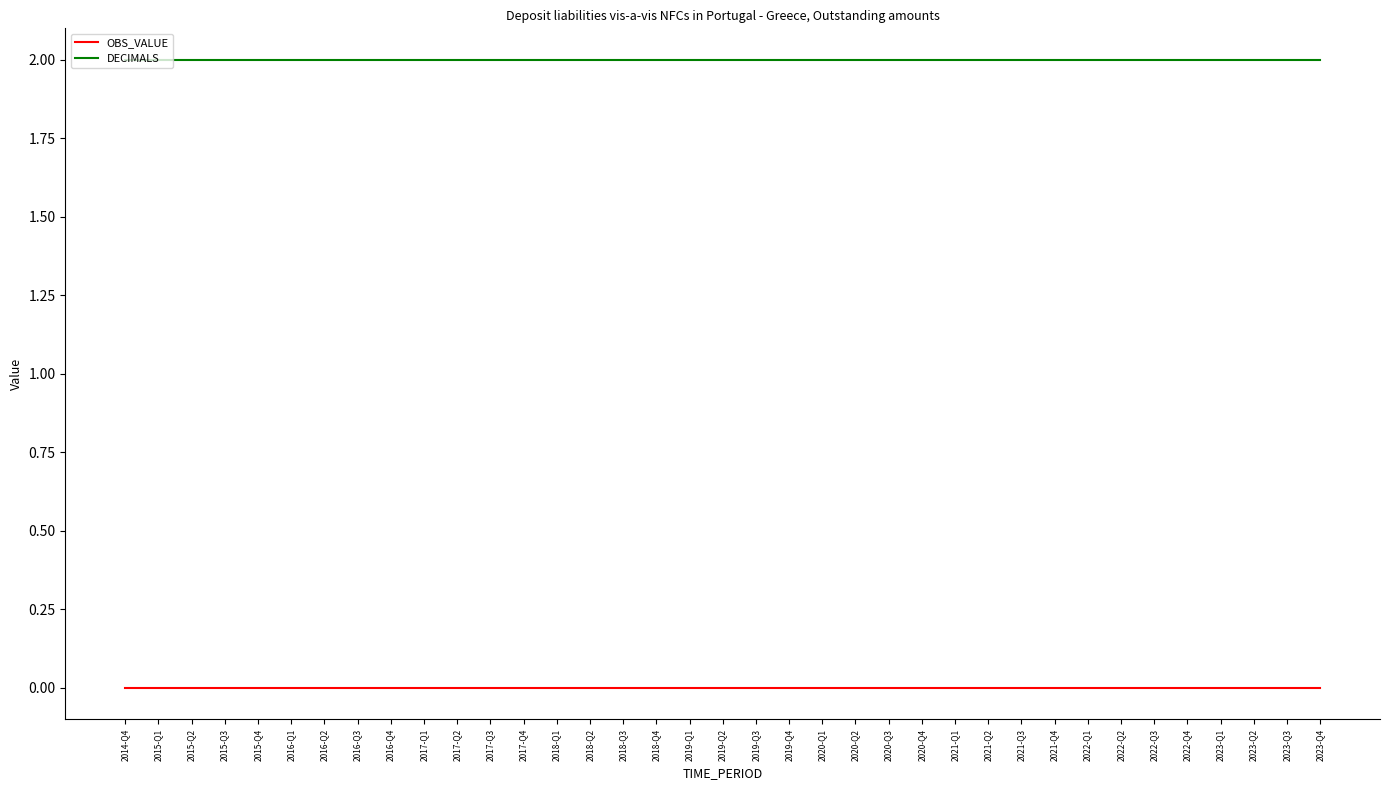

Rank the series at 2020-Q1 from highest to lowest value.

DECIMALS, OBS_VALUE